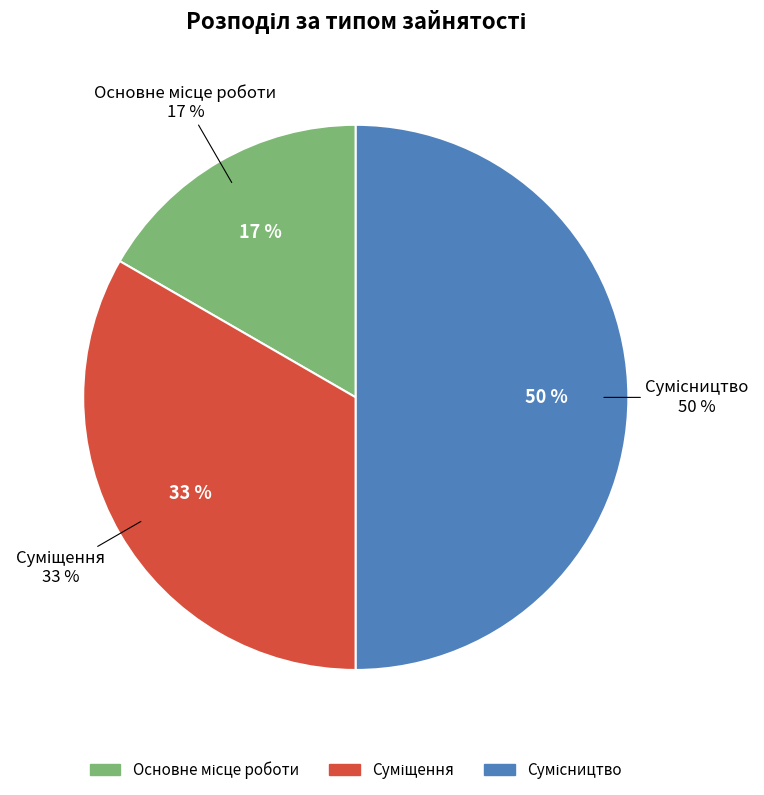

What percentage do Основне місце роботи and Сумісництво together represent?

66.7%